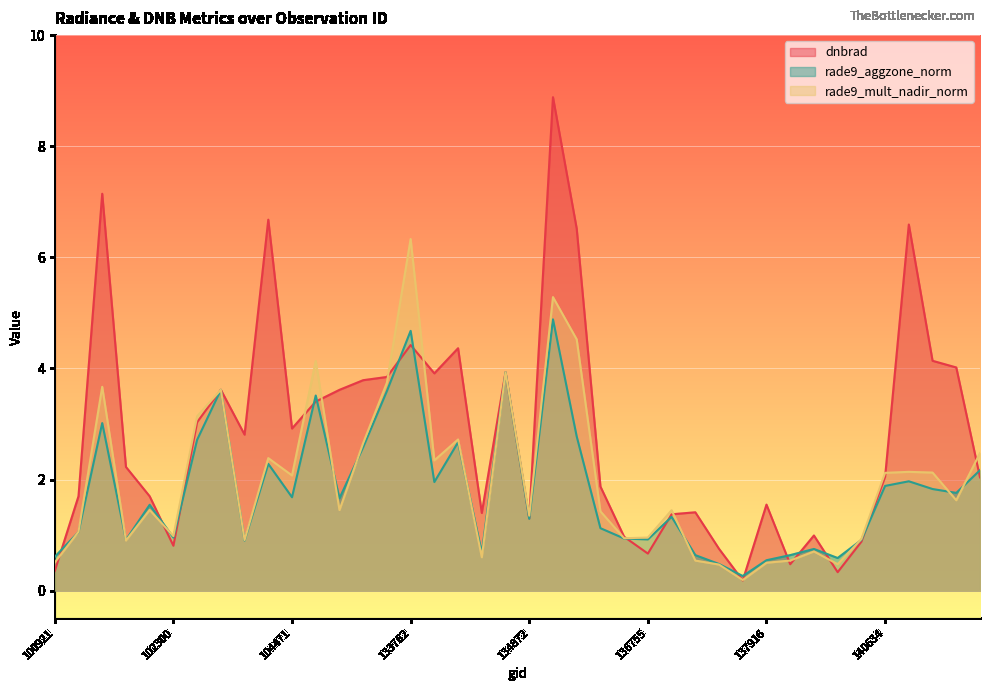

What are all the series names shown in the legend?

dnbrad, rade9_aggzone_norm, rade9_mult_nadir_norm